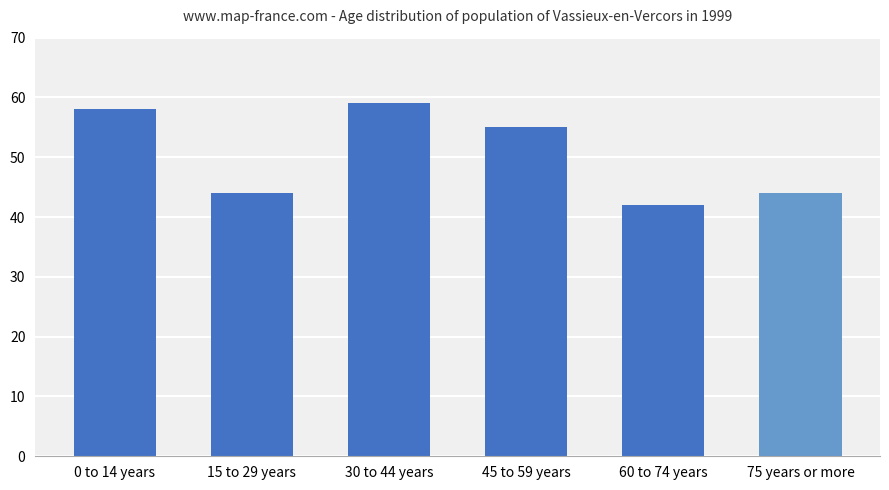

What is the value of the 3rd bar from the left?

59